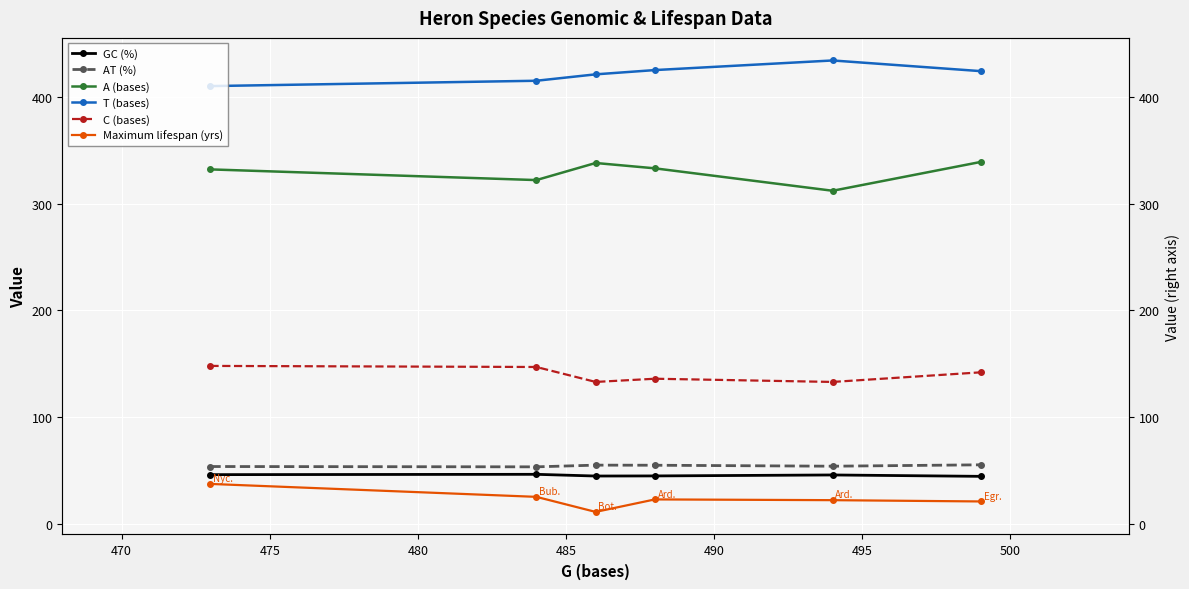

What is the value of the AT (%) point at the 3rd from the left?

55.1